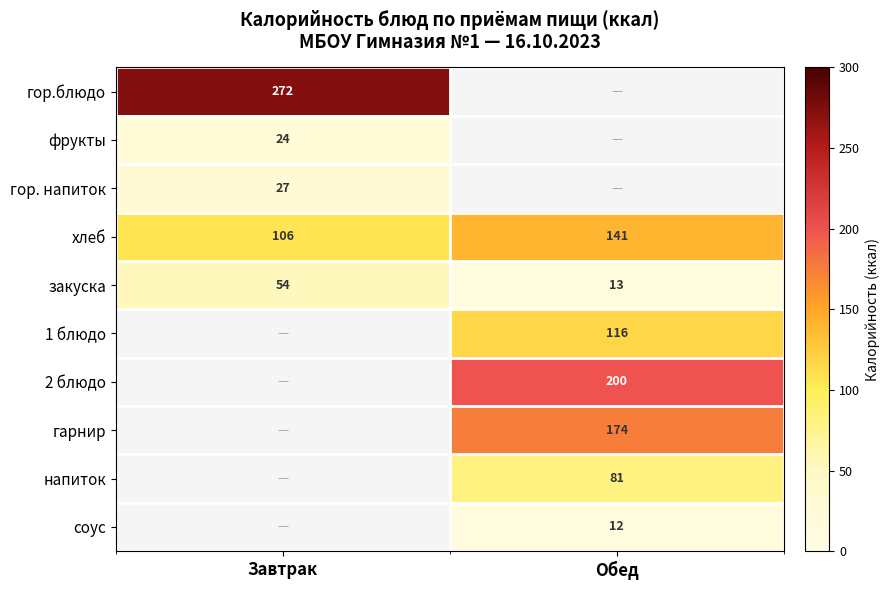

The value of гор. напиток at Завтрак is 42.4. True or false?

False